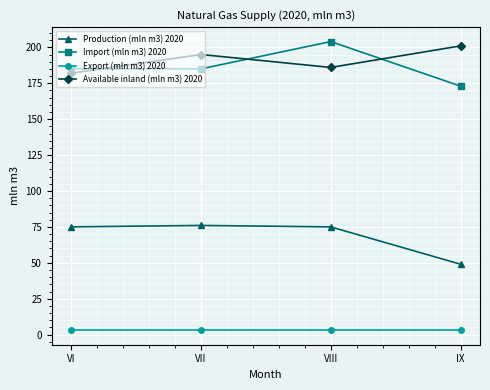

True or false: Export (mln m3) 2020 and Available inland (mln m3) 2020 cross at least once.

False